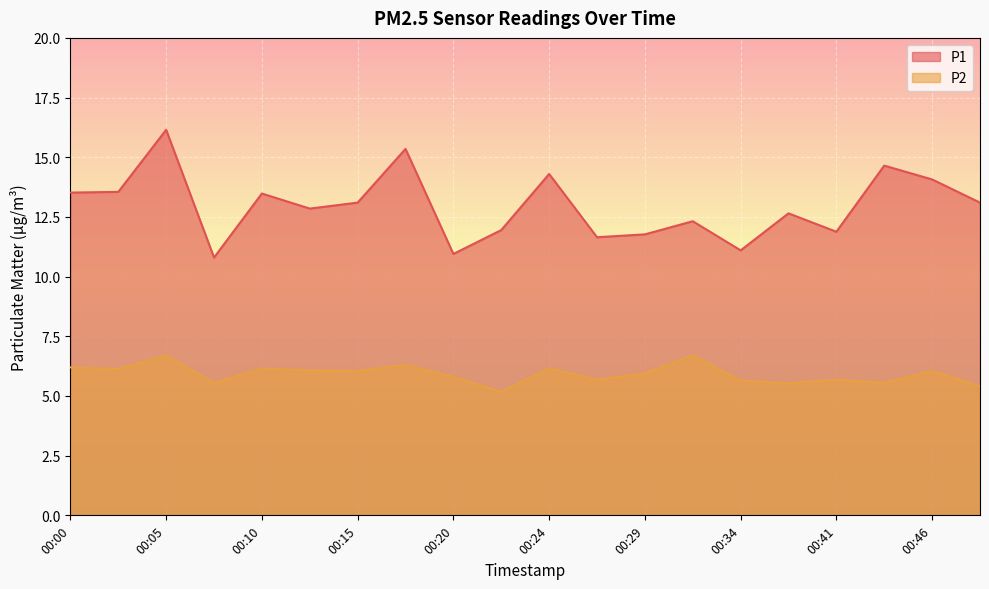

Which series has the widest spread of values?

P1